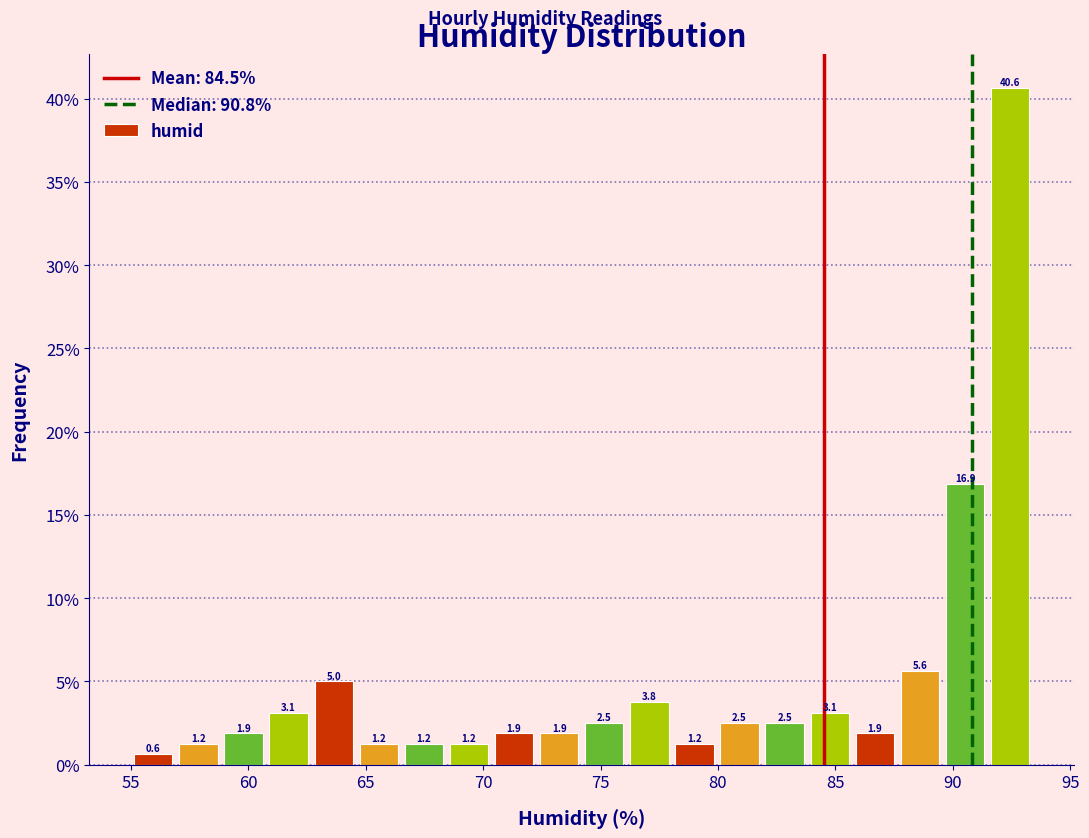

Around what value on the x-axis is the tallest bar? Give the approximate position of its centre, as read against the axis.

92.5